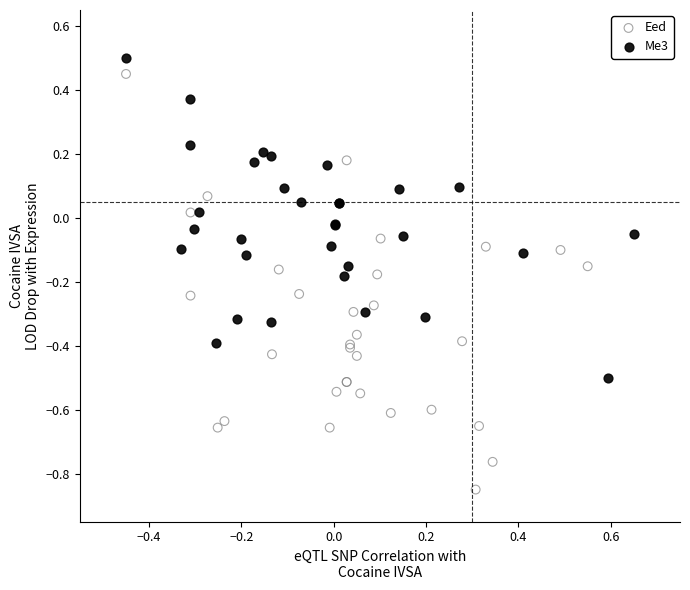

Which series contains the lowest Y value?

Eed